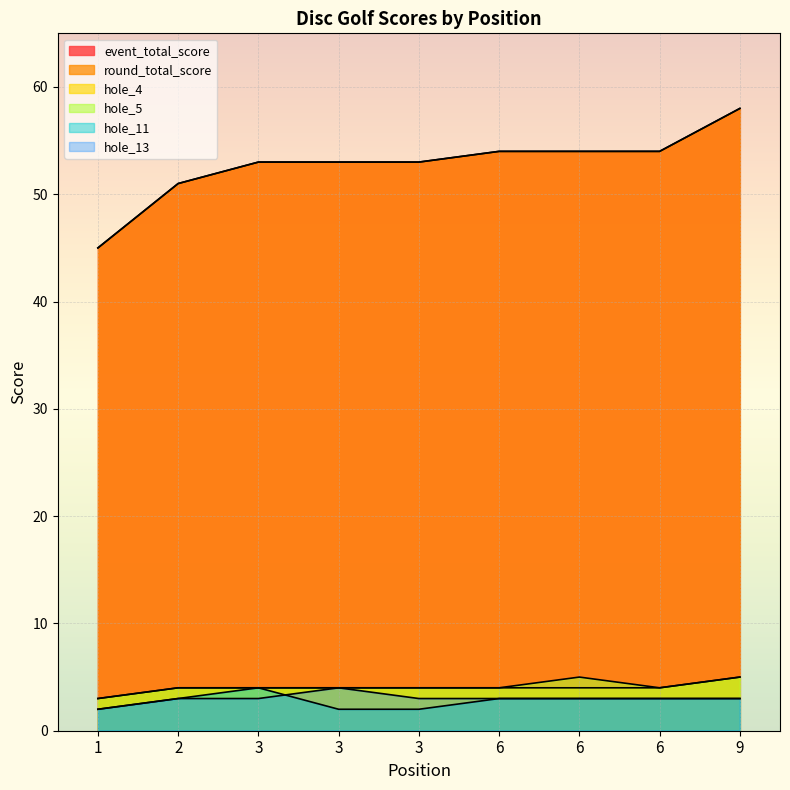

What is the difference between the hole_11 values at 3 and 3?

2